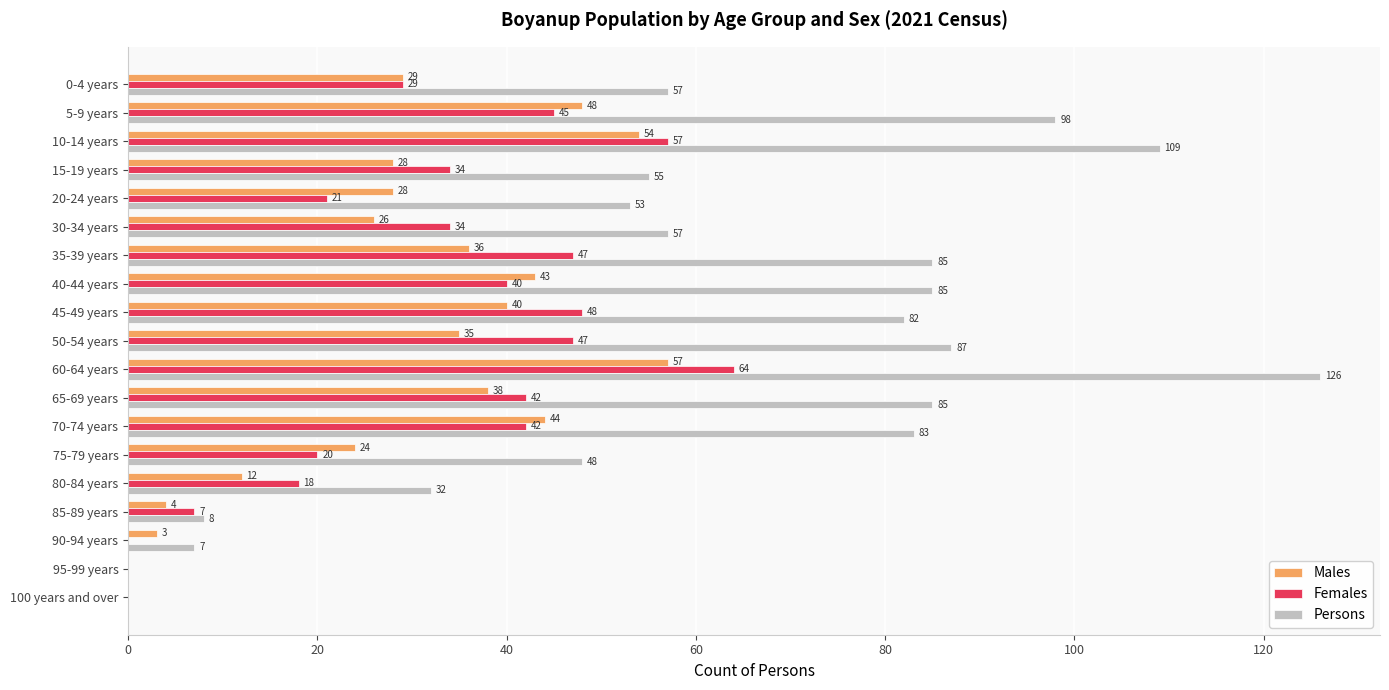

Which series has the widest spread of values?

Persons